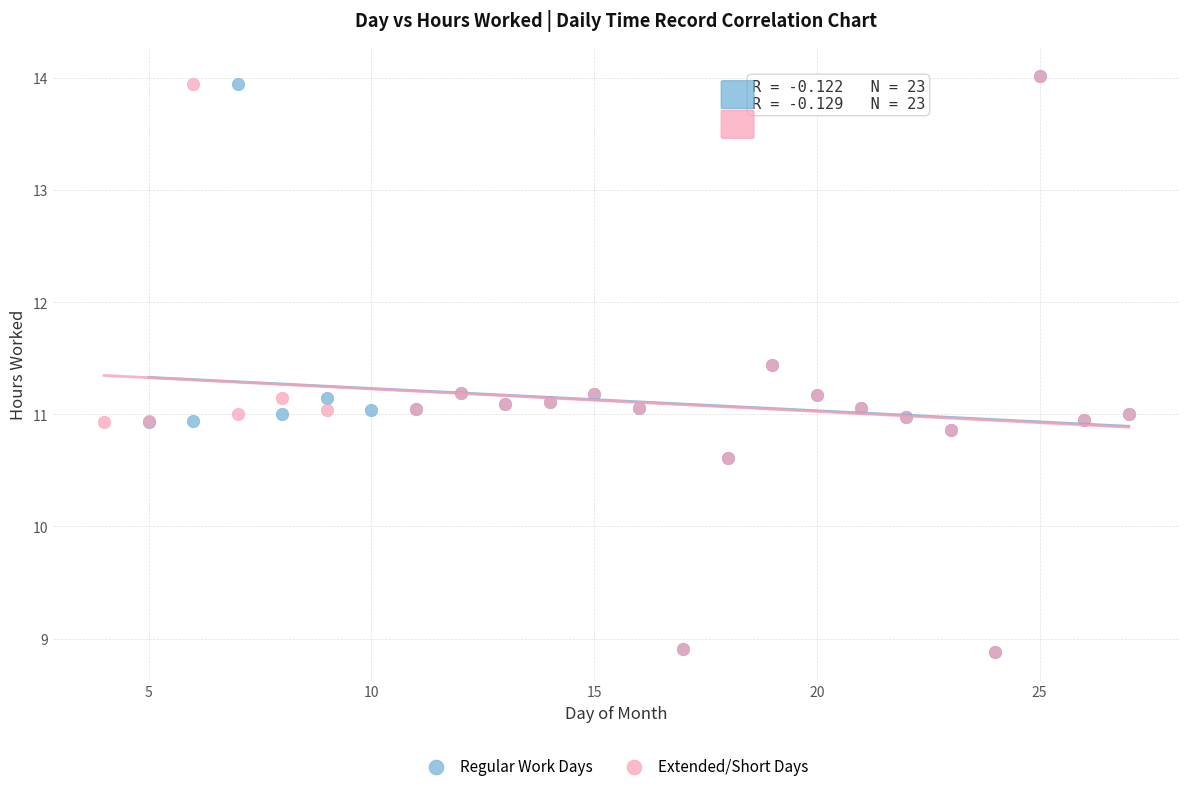

What are all the series names shown in the legend?

Regular Work Days, Extended/Short Days